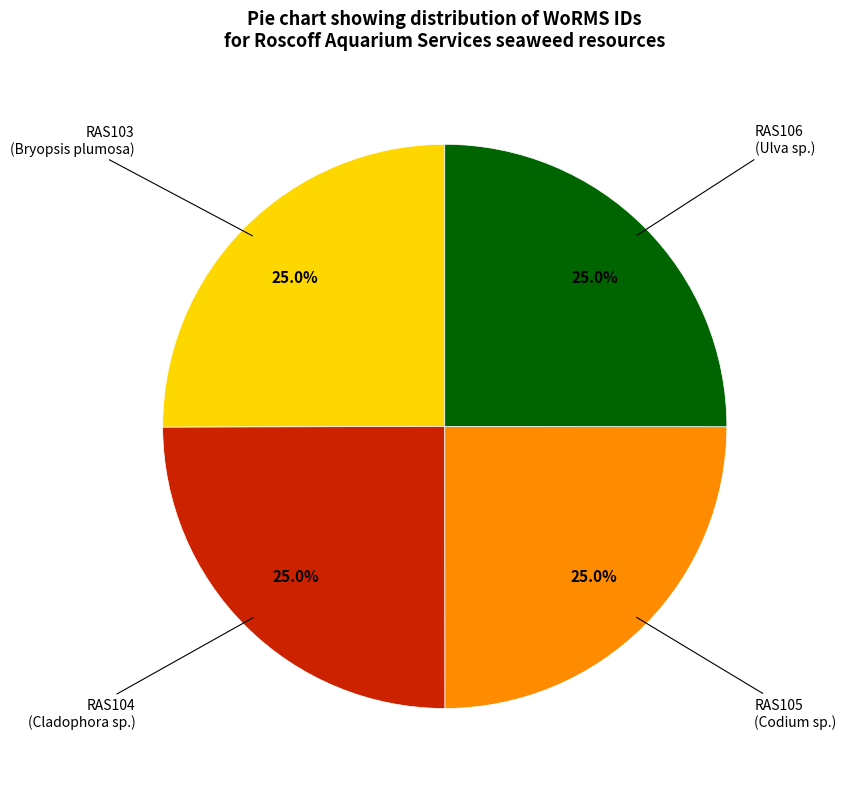

Does any single category account for the majority?

No